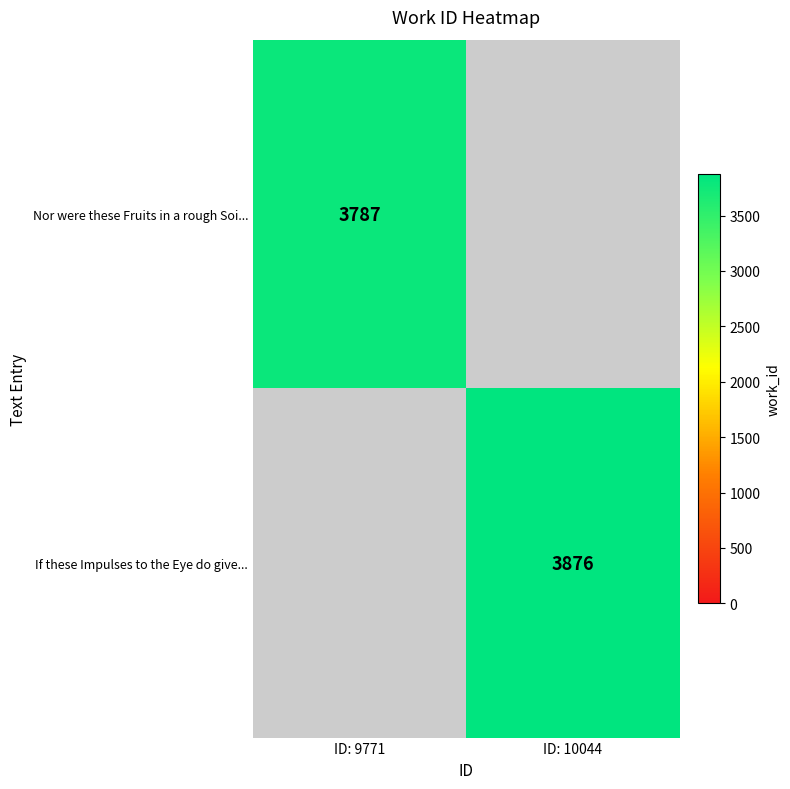

The If these Impulses to the Eye do give... series shows 6730 at ID: 10044. True or false?

False